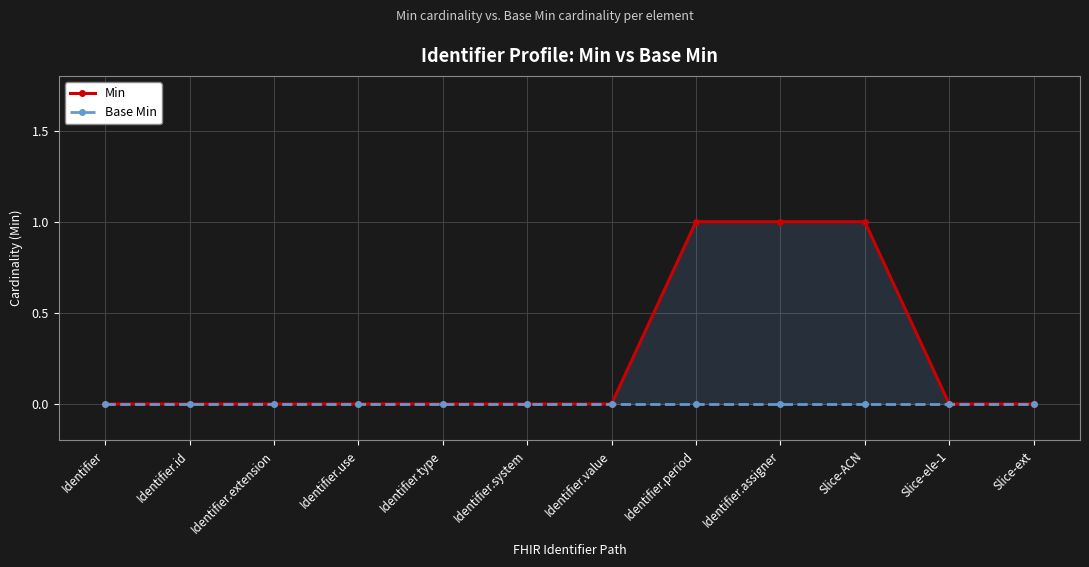

Reading left to right, list all the values displayed in this chart.

Min: 0	0	0	0	0	0	0	1	1	1	0	0
Base Min: 0	0	0	0	0	0	0	0	0	0	0	0